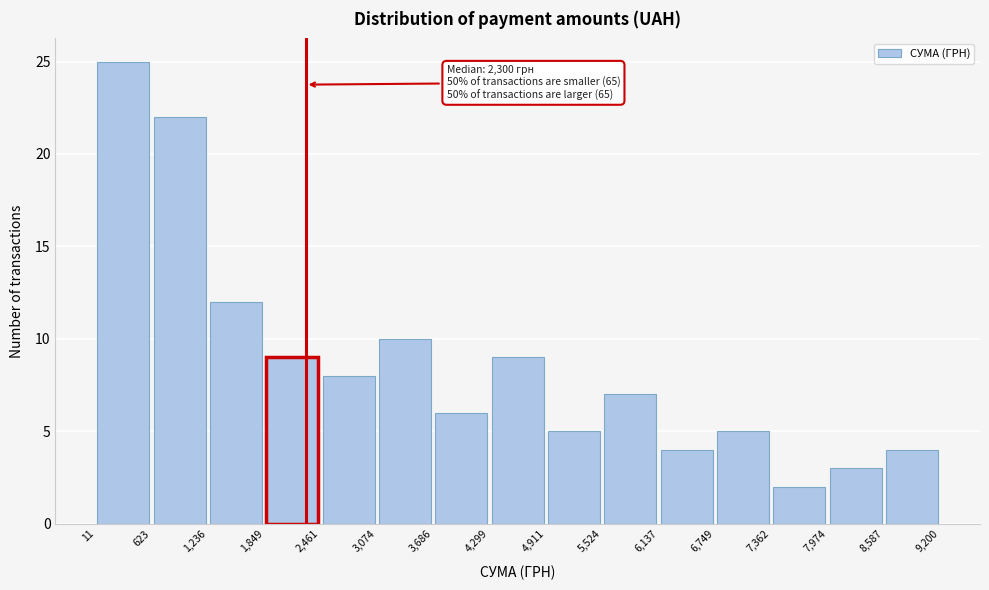

Which range on the x-axis has the tallest bar?

11 to 623